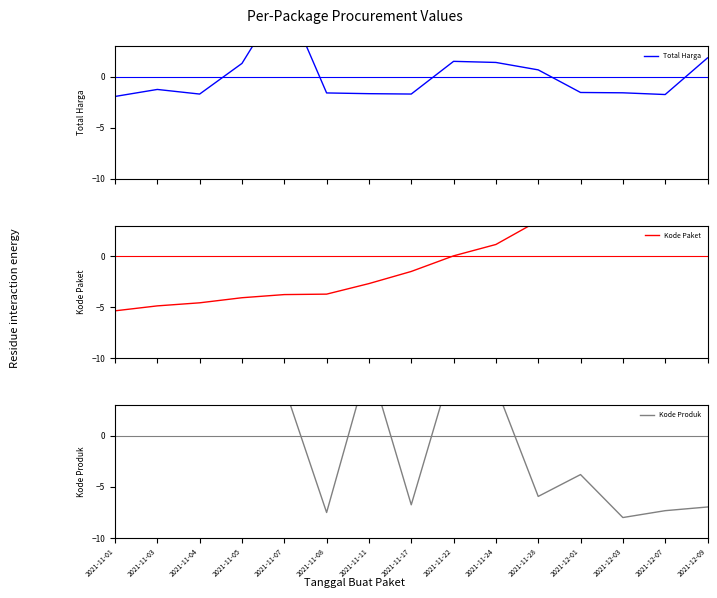

What is the label of the 9th point from the right?

2021-11-11